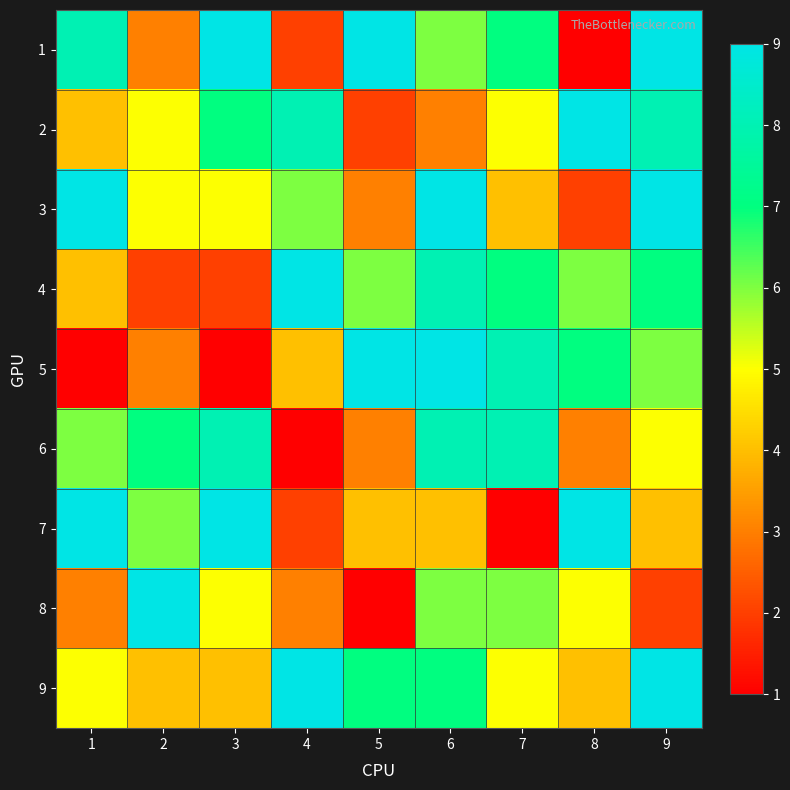

Reading right to left, transcribe all the data shown in this chart.

1: 9=9	8=1	7=7	6=6	5=9	4=2	3=9	2=3	1=8
2: 9=8	8=9	7=5	6=3	5=2	4=8	3=7	2=5	1=4
3: 9=9	8=2	7=4	6=9	5=3	4=6	3=5	2=5	1=9
4: 9=7	8=6	7=7	6=8	5=6	4=9	3=2	2=2	1=4
5: 9=6	8=7	7=8	6=9	5=9	4=4	3=1	2=3	1=1
6: 9=5	8=3	7=8	6=8	5=3	4=1	3=8	2=7	1=6
7: 9=4	8=9	7=1	6=4	5=4	4=2	3=9	2=6	1=9
8: 9=2	8=5	7=6	6=6	5=1	4=3	3=5	2=9	1=3
9: 9=9	8=4	7=5	6=7	5=7	4=9	3=4	2=4	1=5